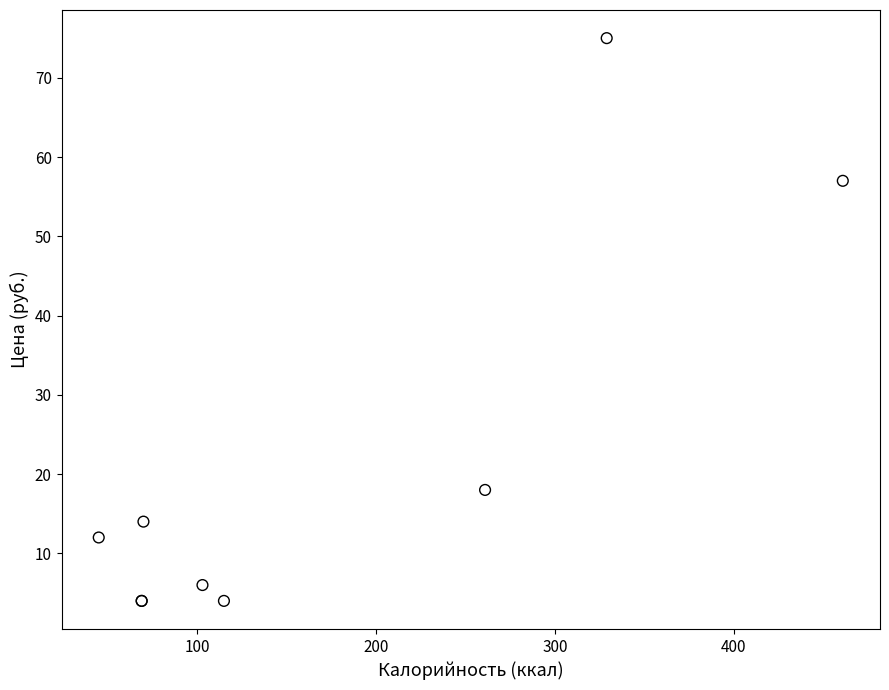

What Y value in the scatter plot is closest to 39?

57